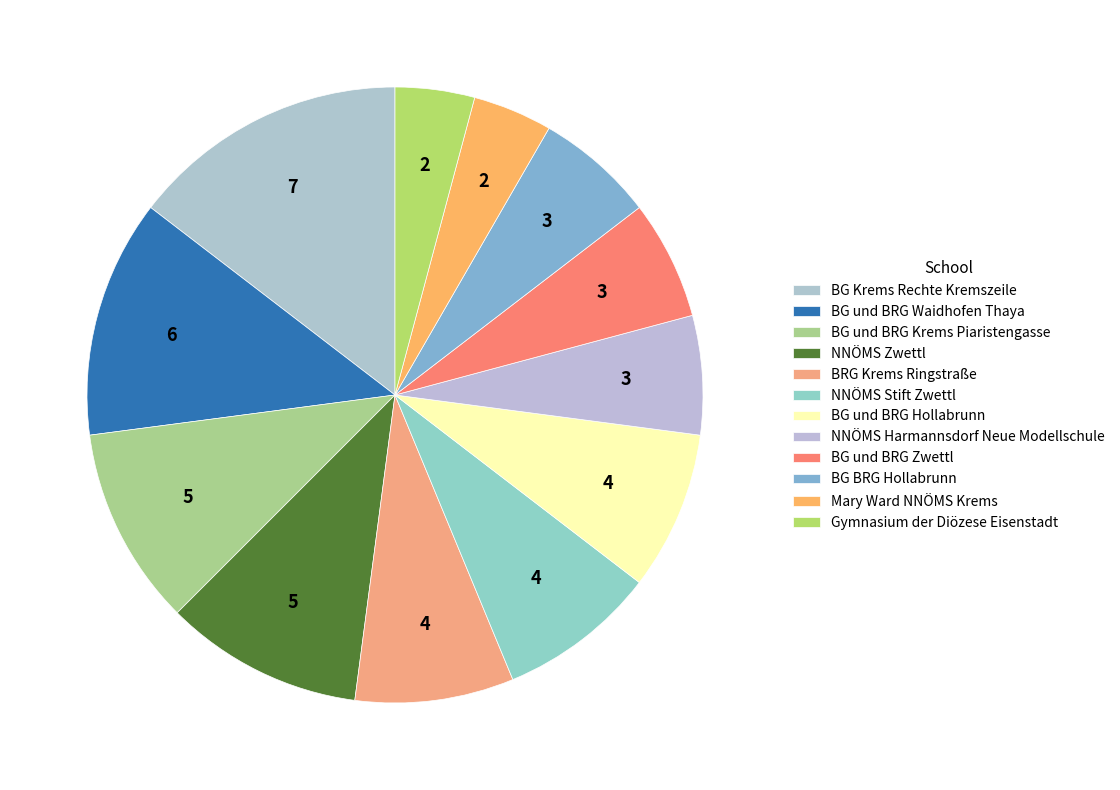

How many slices are in this pie chart?

12